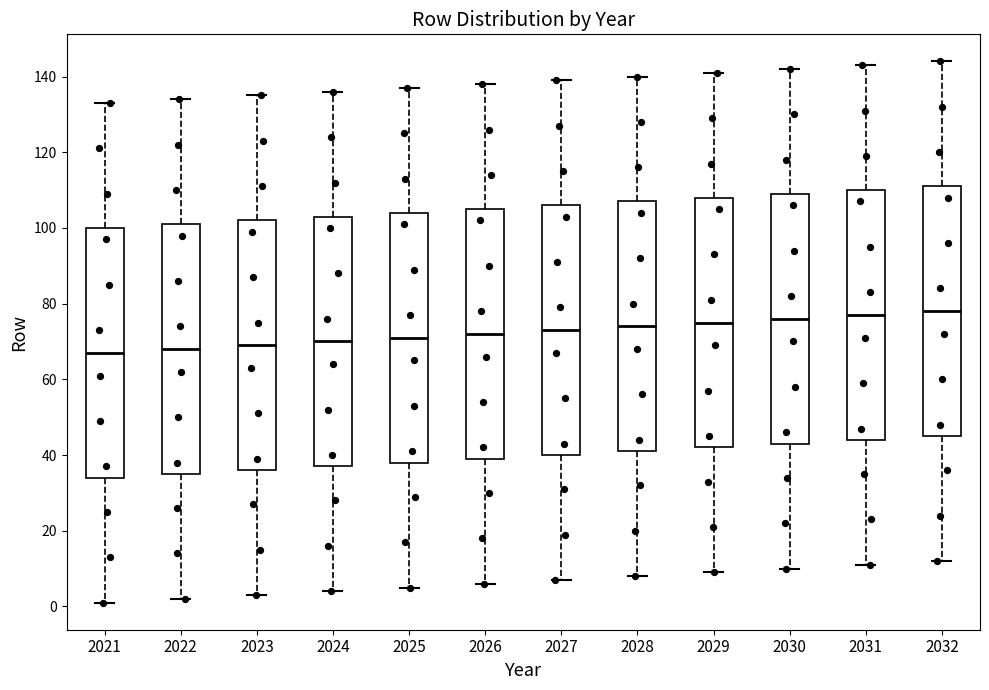

Reading left to right, read every box against the y-axis: the position of its median line, the range the box covers, and the ends of its whiskers. The values are not printed on the chart, so give them approximately, as read against the axis.

2021: median 68, box 34 to 100, whiskers 2 to 134
2022: median 68, box 36 to 102, whiskers 2 to 134
2023: median 70, box 36 to 102, whiskers 4 to 136
2024: median 70, box 38 to 104, whiskers 4 to 136
2025: median 72, box 38 to 104, whiskers 6 to 138
2026: median 72, box 40 to 106, whiskers 6 to 138
2027: median 74, box 40 to 106, whiskers 8 to 140
2028: median 74, box 42 to 108, whiskers 8 to 140
2029: median 76, box 42 to 108, whiskers 10 to 142
2030: median 76, box 44 to 110, whiskers 10 to 142
2031: median 78, box 44 to 110, whiskers 12 to 144
2032: median 78, box 46 to 112, whiskers 12 to 144